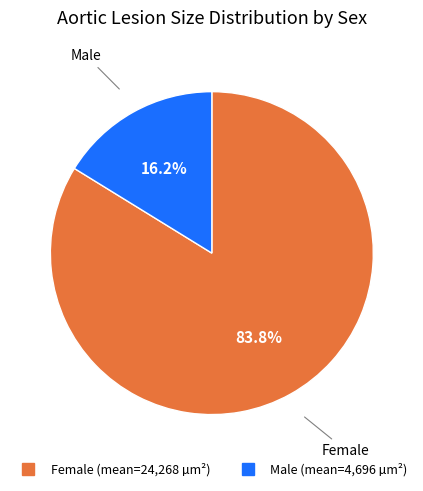

Is there a majority slice in this chart?

Yes